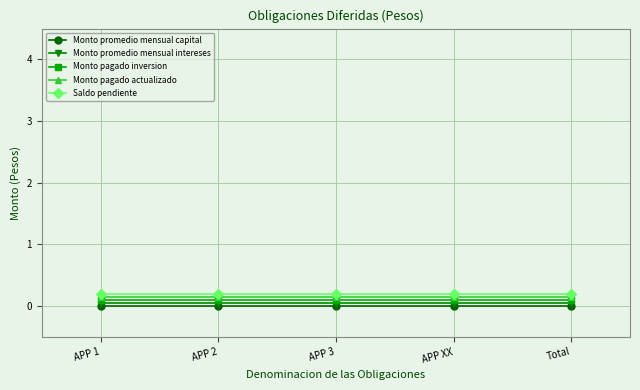

What is the highest value of the Saldo pendiente series?

0.2